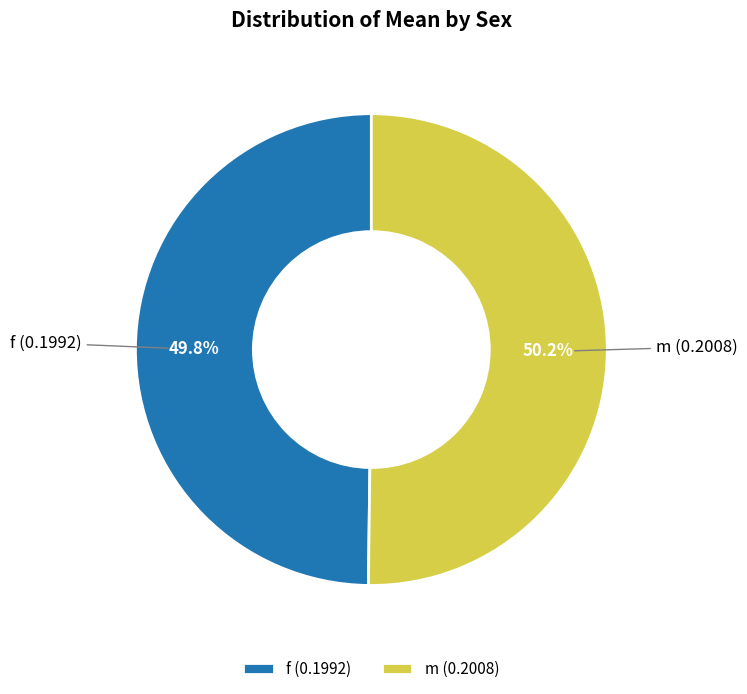

True or false: f accounts for 55% of the total.

False